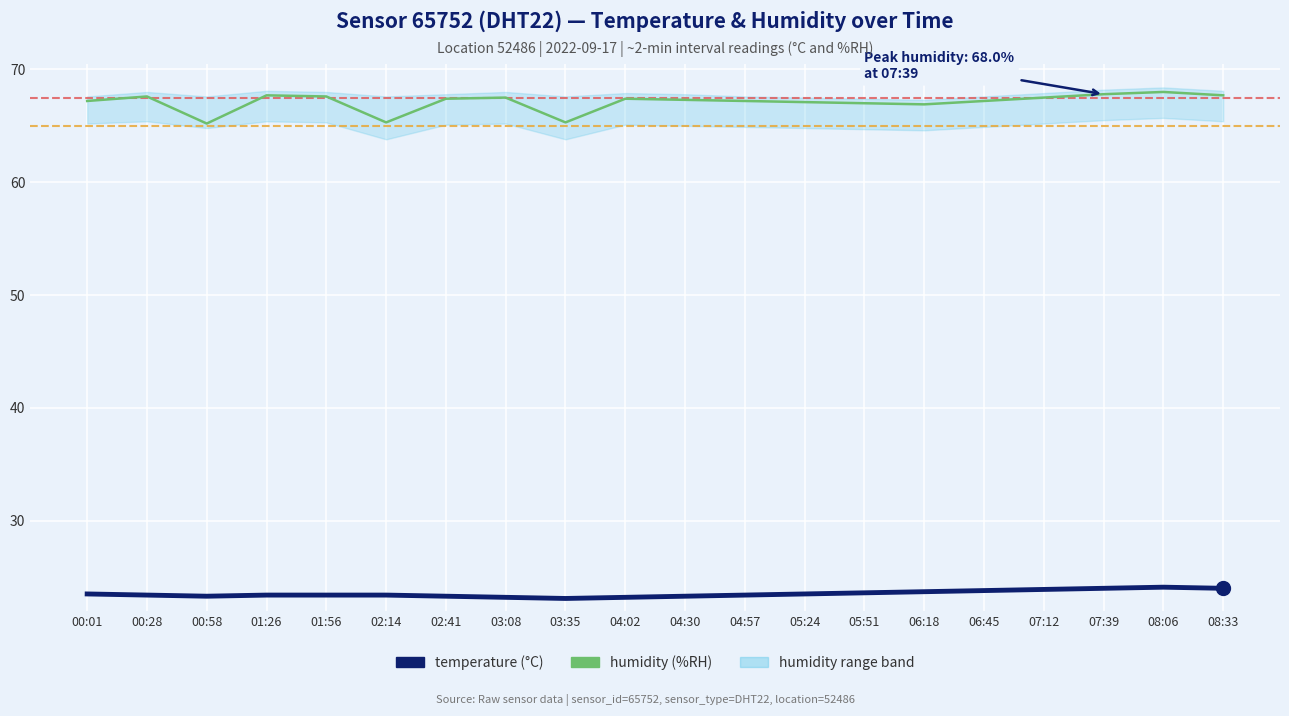

True or false: humidity and temperature cross at least once.

False